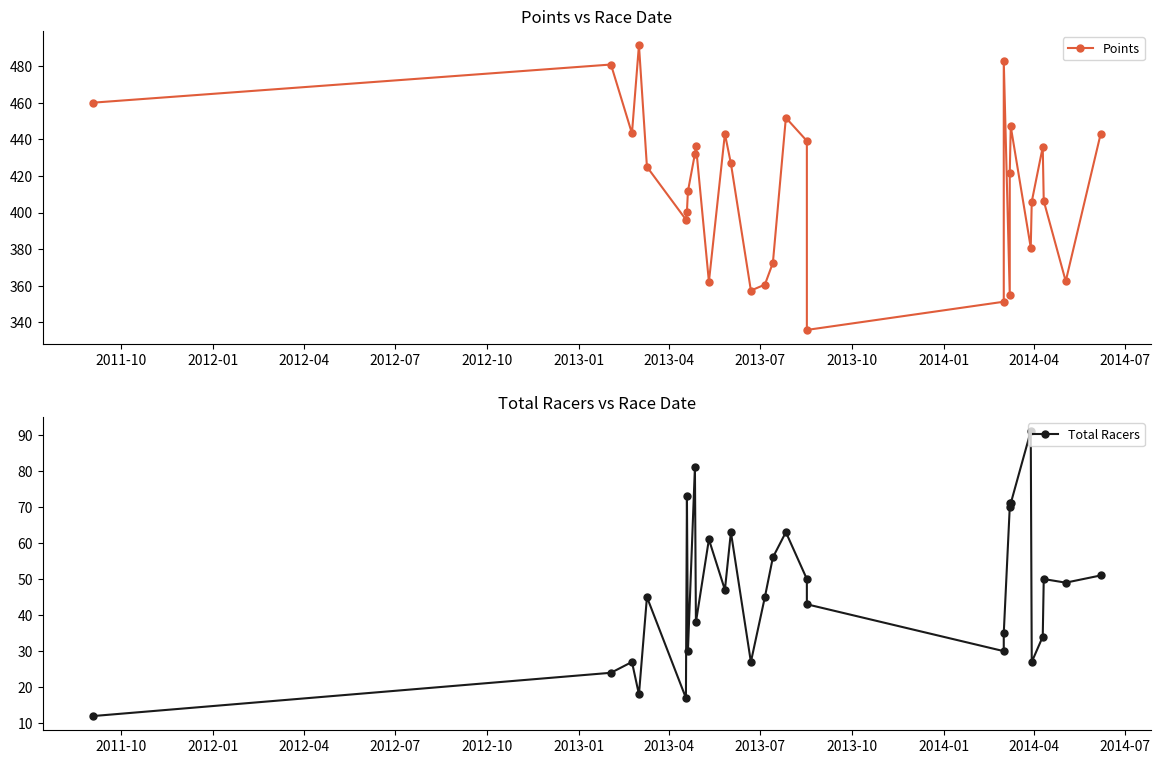

How many lines are shown in the chart?

2